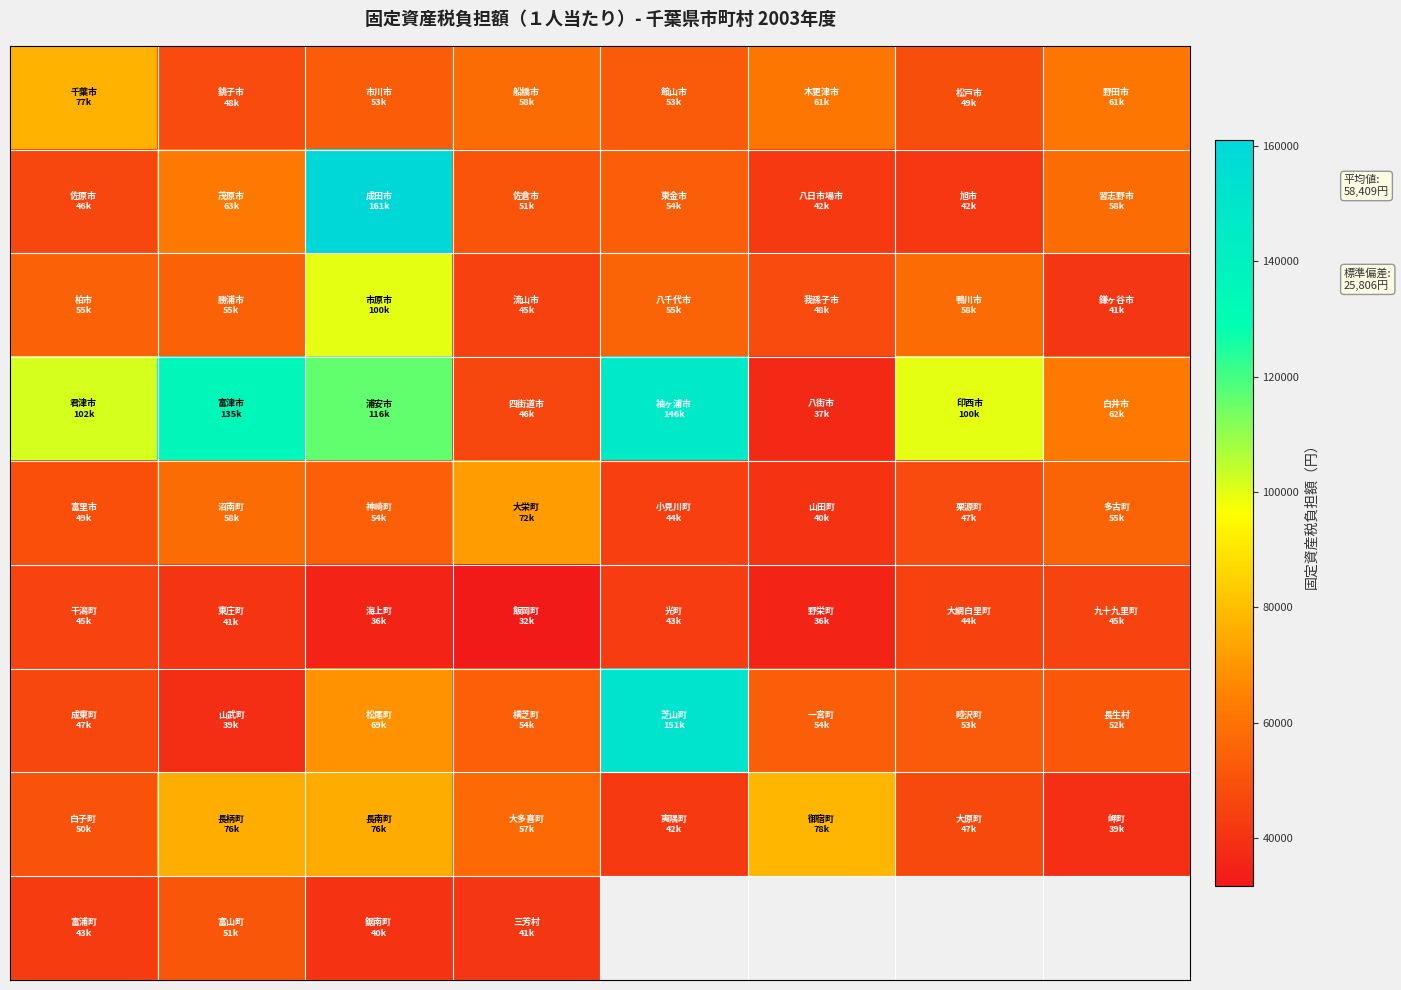

At how many categories does at least one series exceed 78812?

5